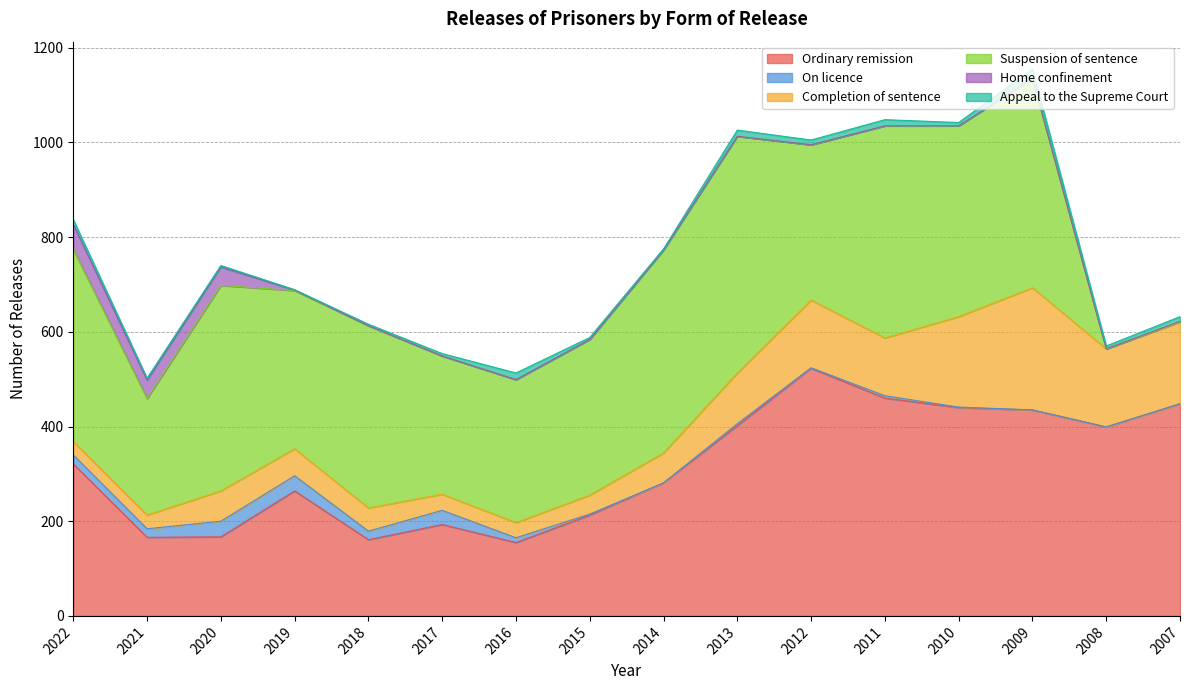

Which series has the largest total across all categories?

Suspension of sentence